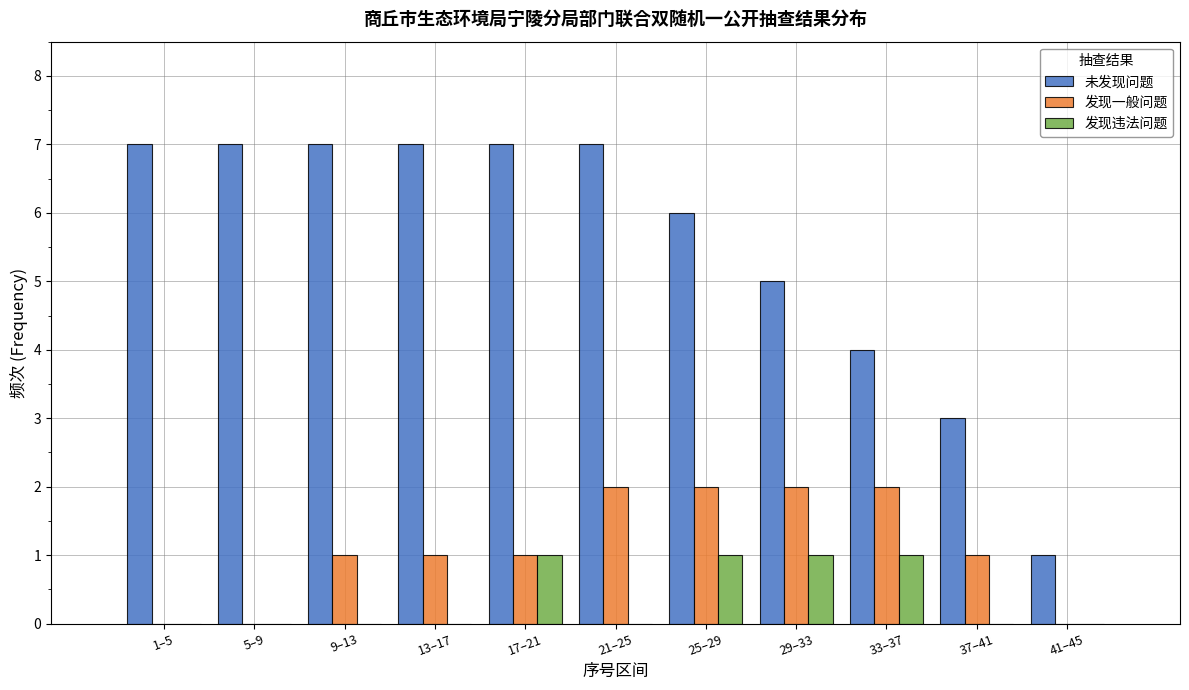

What is the maximum value for 未发现问题?

7